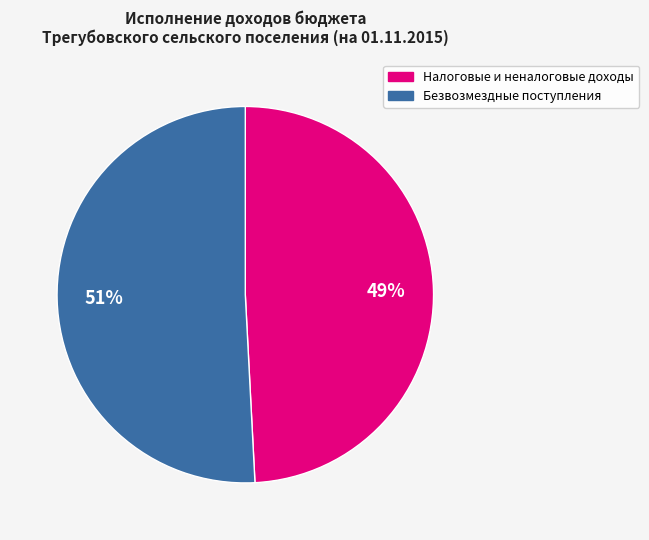

Between Безвозмездные поступления and Налоговые и неналоговые доходы, which is larger?

Безвозмездные поступления